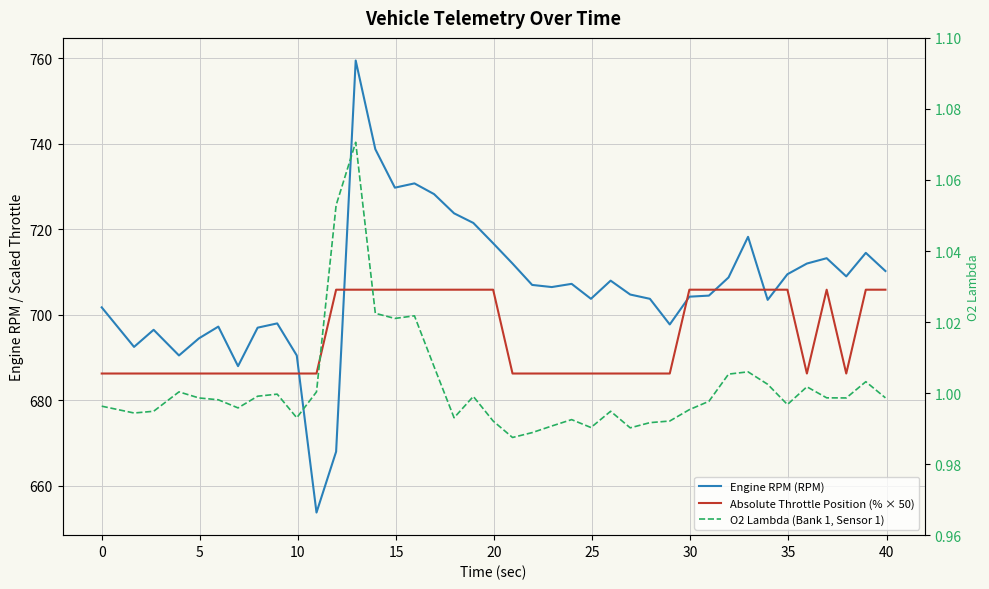

At how many categories does at least one series exceed 22?

40